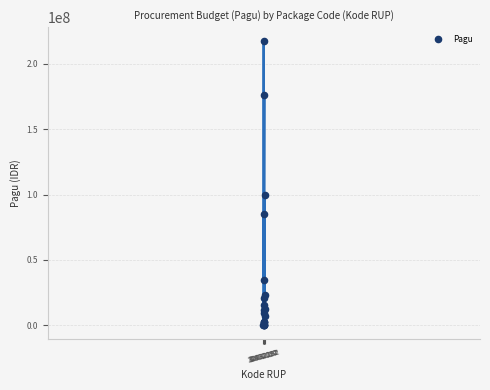

What Y value in the scatter plot is closest to 108800000?

99958000